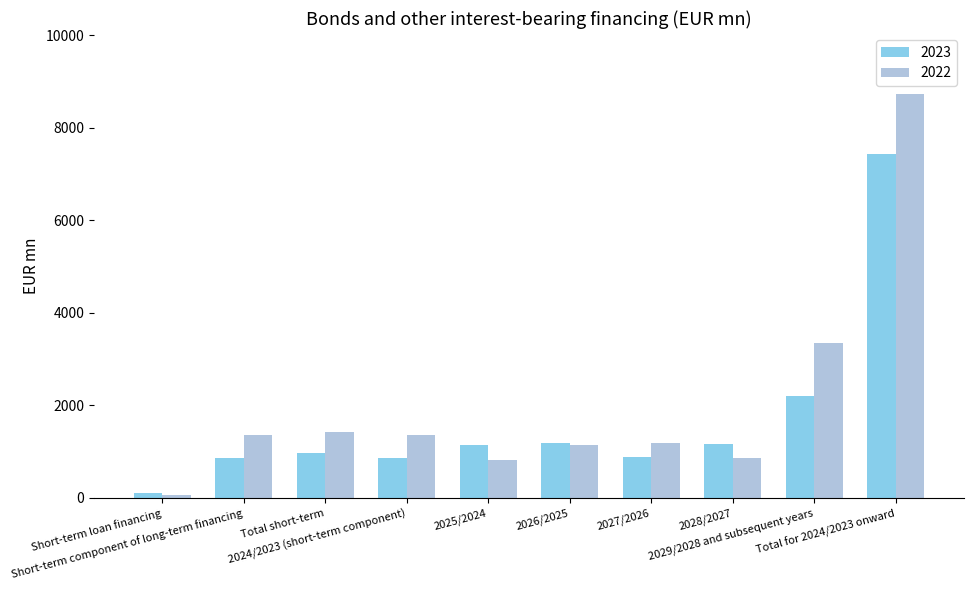

What is the maximum value for 2023?

7436